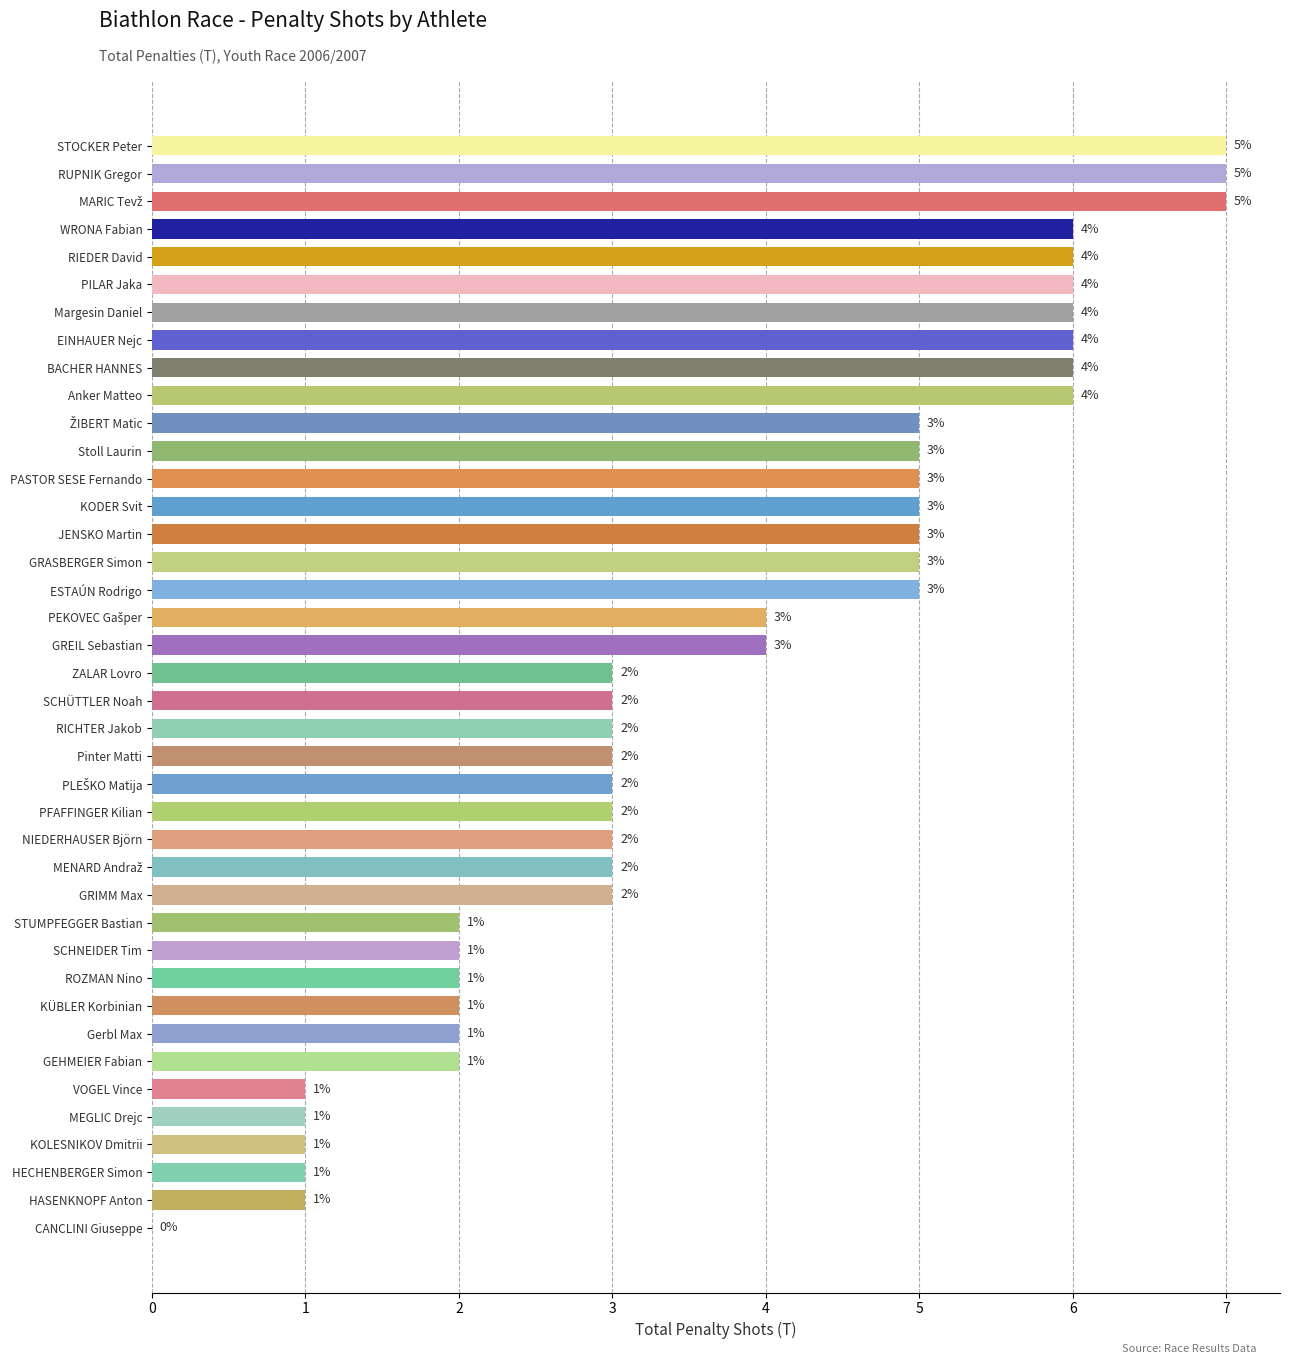

What is the ratio of the value at GRASBERGER Simon to the value at STUMPFEGGER Bastian?

2.5